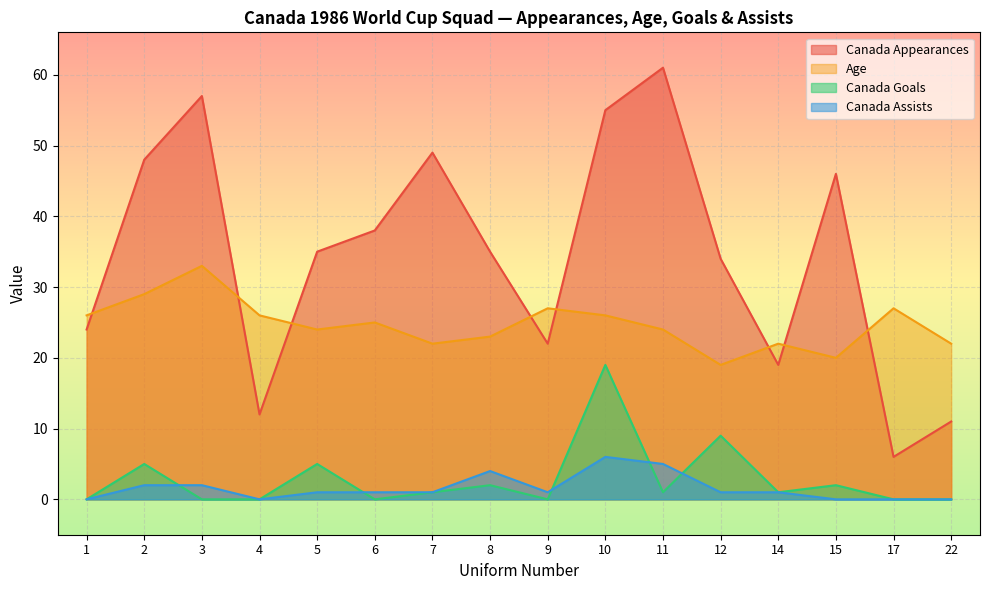

The Age series shows 39 at 14. True or false?

False